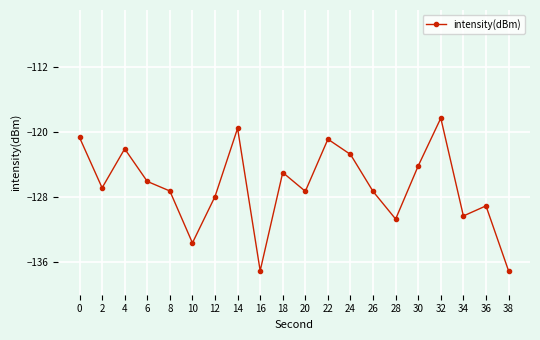

Is it true that the value at 8 is -127.2?

True